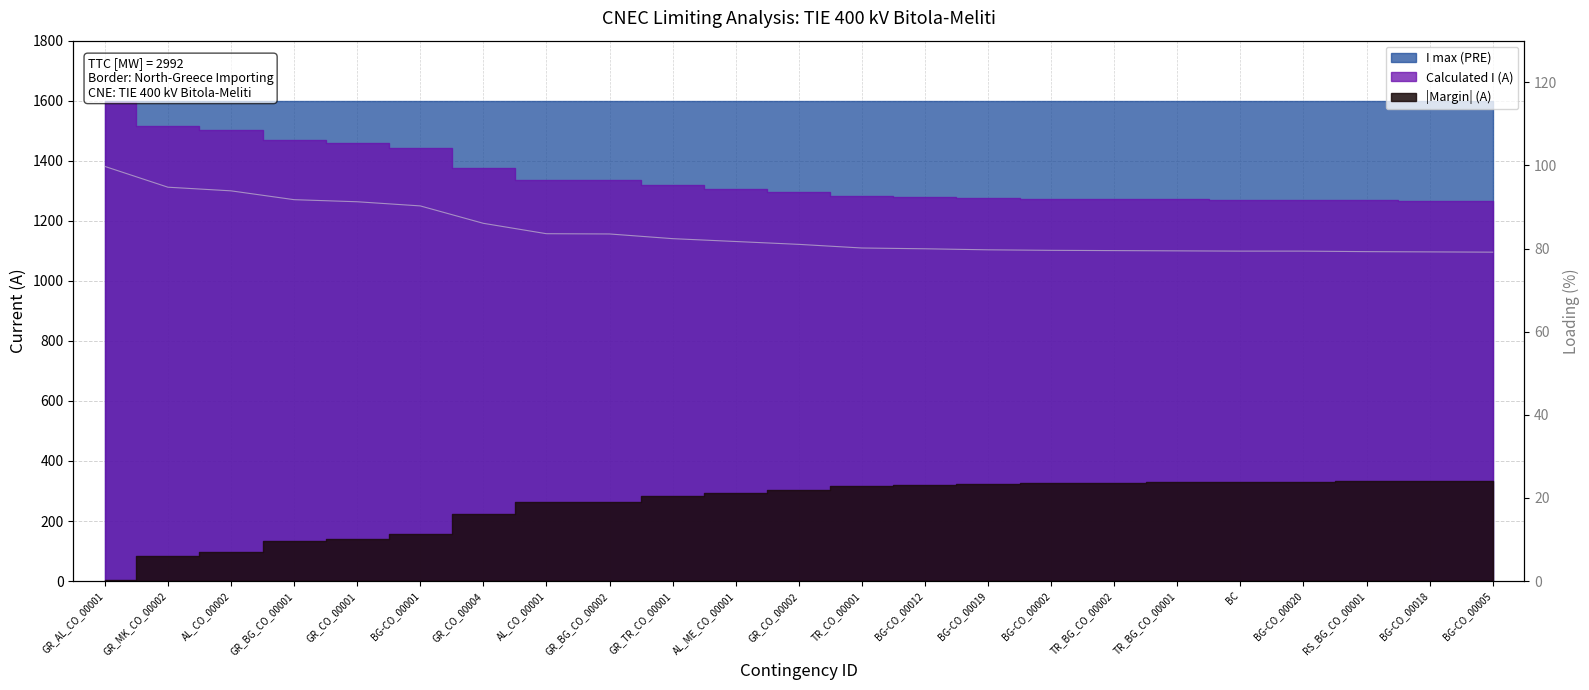

List the labels in order of value, smallest first.

BG-CO_00005, BG-CO_00018, RS_BG_CO_00001, BC, BG-CO_00020, TR_BG_CO_00001, TR_BG_CO_00002, BG-CO_00002, BG-CO_00019, BG-CO_00012, TR_CO_00001, GR_CO_00002, AL_ME_CO_00001, GR_TR_CO_00001, GR_BG_CO_00002, AL_CO_00001, GR_CO_00004, BG-CO_00001, GR_CO_00001, GR_BG_CO_00001, AL_CO_00002, GR_MK_CO_00002, GR_AL_CO_00001